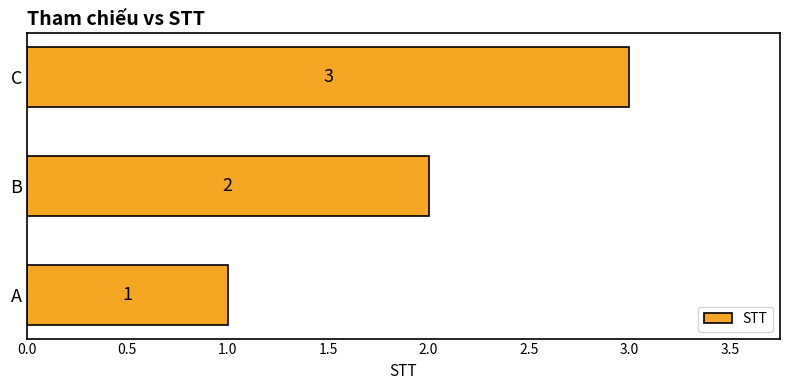

What is the change in value from A to C?

+2